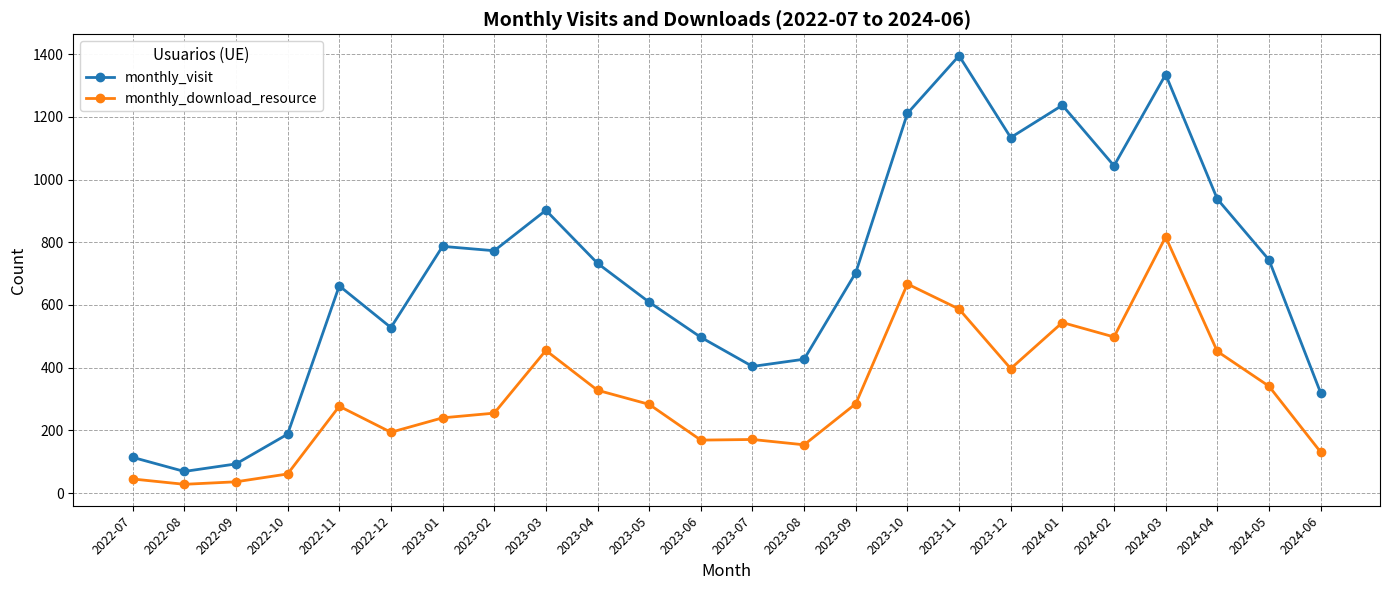

What position from the left is 2024-06?

24